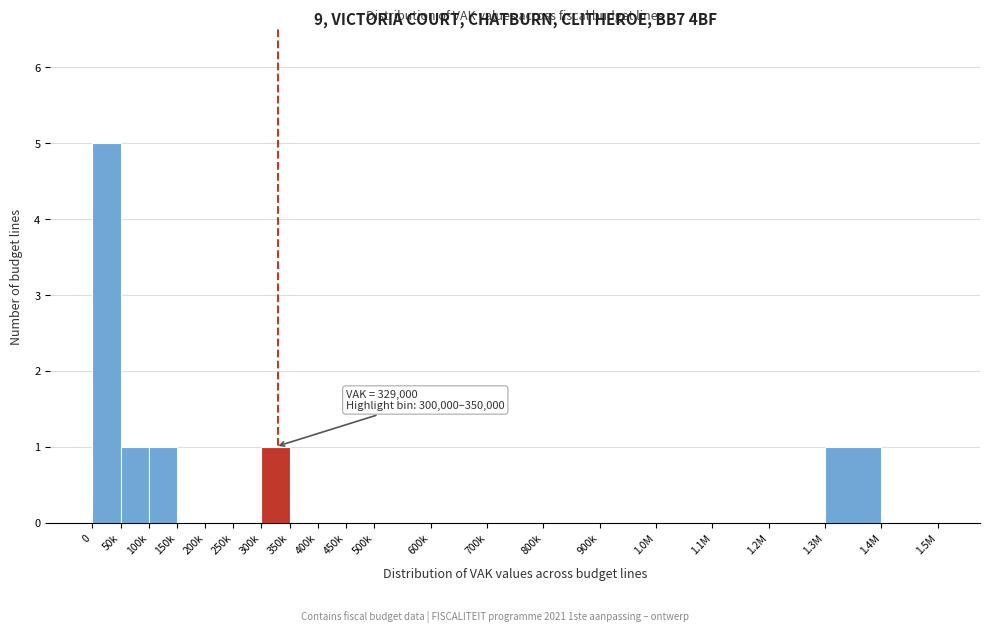

Reading right to left, extract all data points from this chart.

1.4M=0	1.3M=1	1.2M=0	1.1M=0	1.0M=0	900k=0	800k=0	700k=0	600k=0	500k=0	450k=0	400k=0	350k=0	300k=1	250k=0	200k=0	150k=0	100k=1	50k=1	0=5